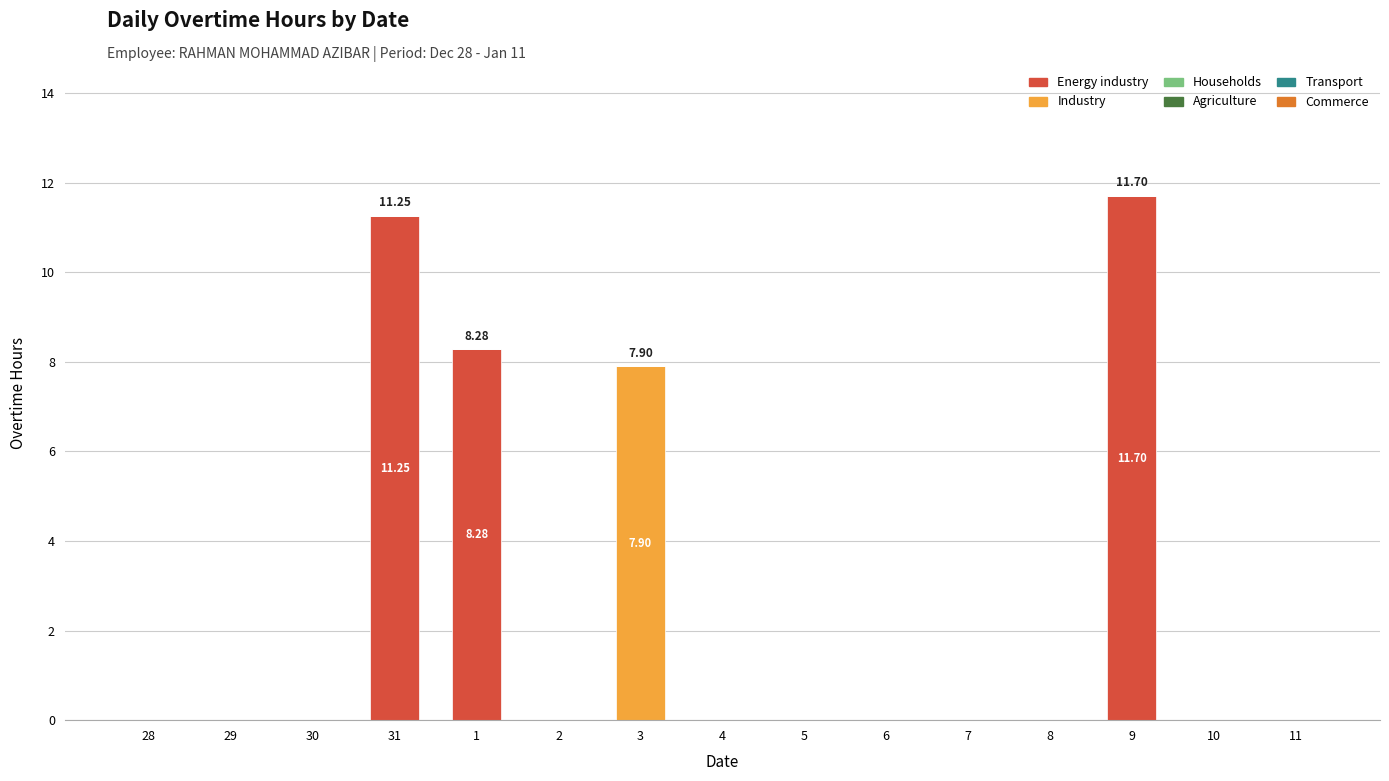

What is the sum of all Energy industry values?

31.2